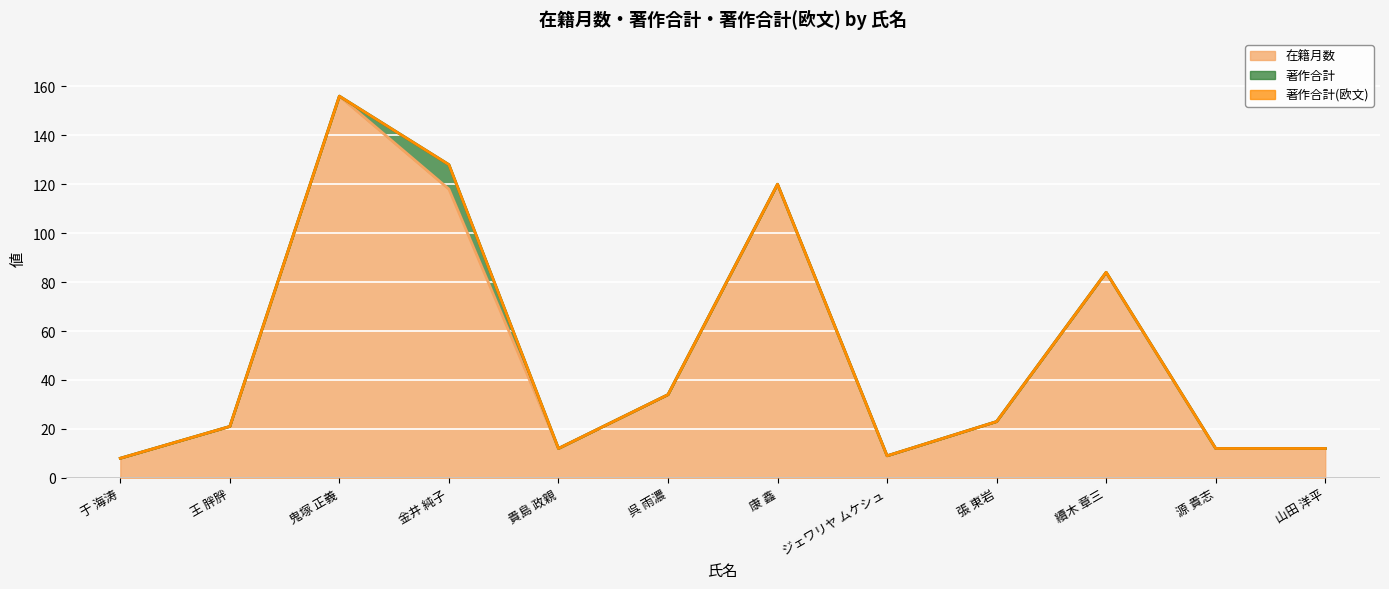

Count the number of categories in the chart.

12